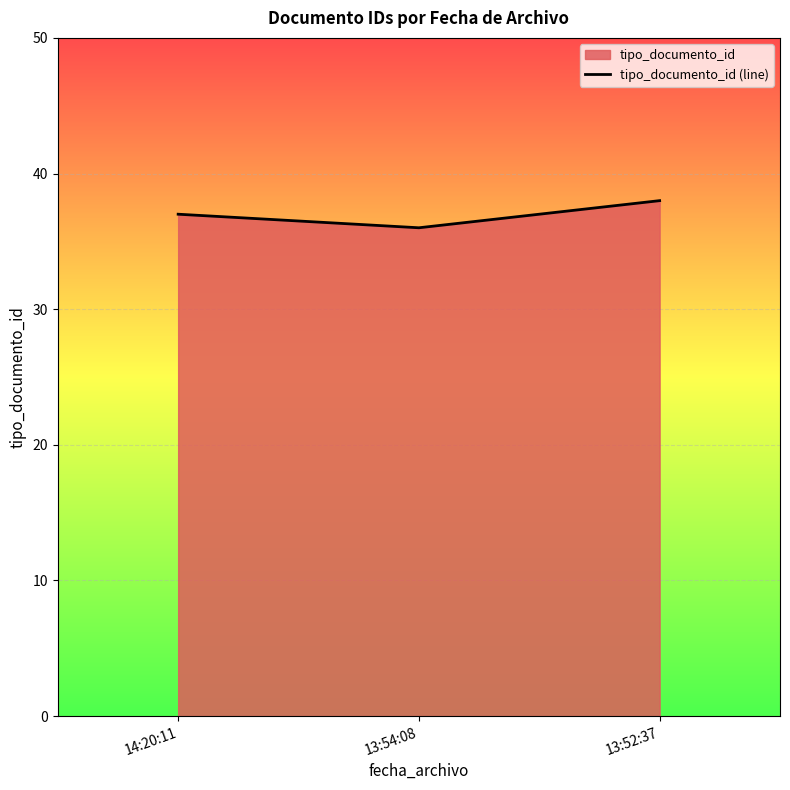

Is it true that the value at 13:52:37 is 22?

False